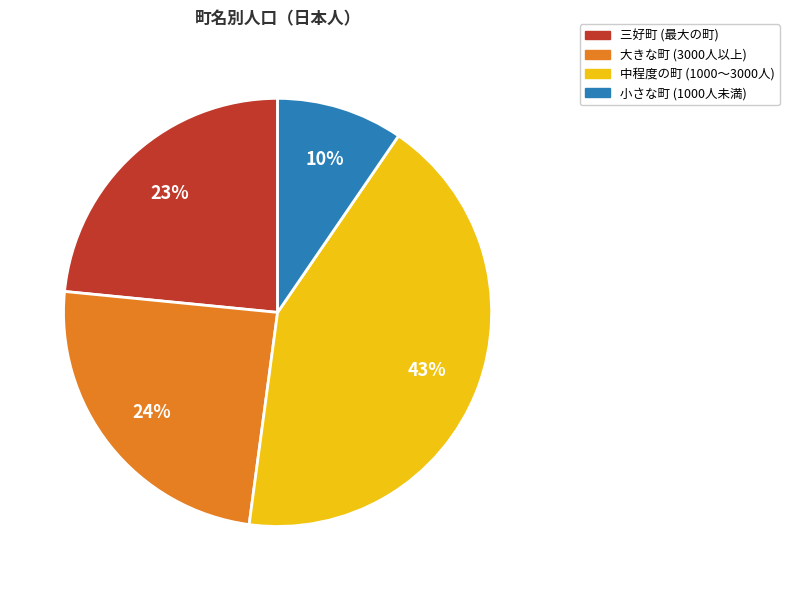

To the nearest percent, what portion does 中程度の町 (1000〜3000人) represent?

43%